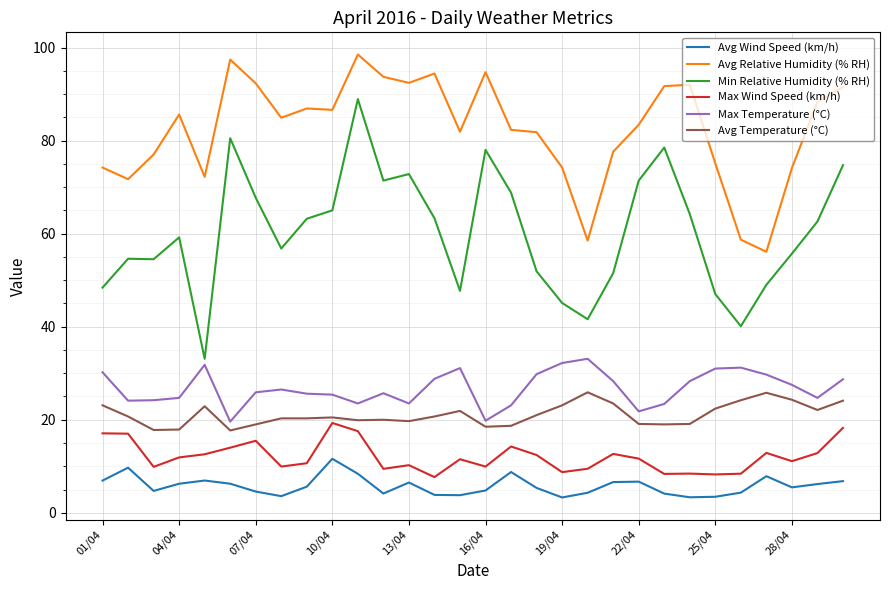

List the series in order of their peak value, lowest first.

Avg Wind Speed (km/h), Max Wind Speed (km/h), Avg Temperature (°C), Max Temperature (°C), Min Relative Humidity (% RH), Avg Relative Humidity (% RH)